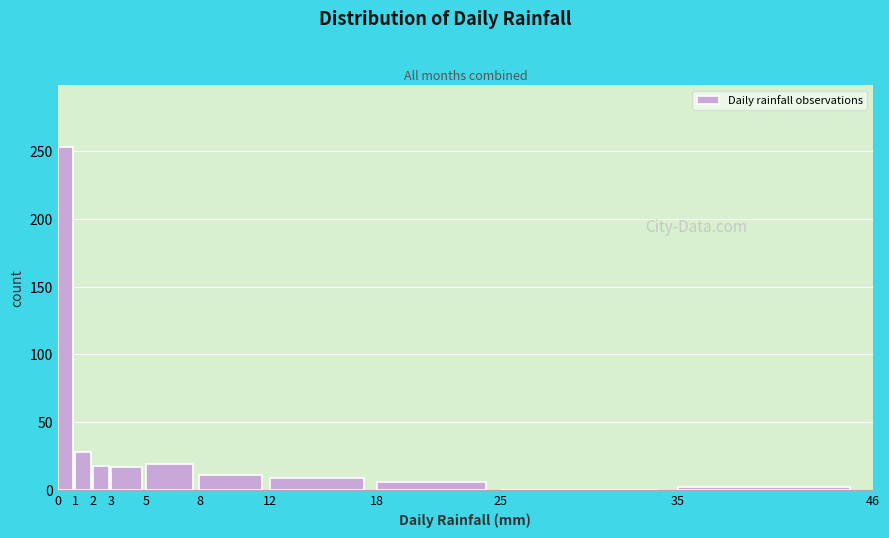

Over which range of the x-axis is the bar tallest?

0 to 1